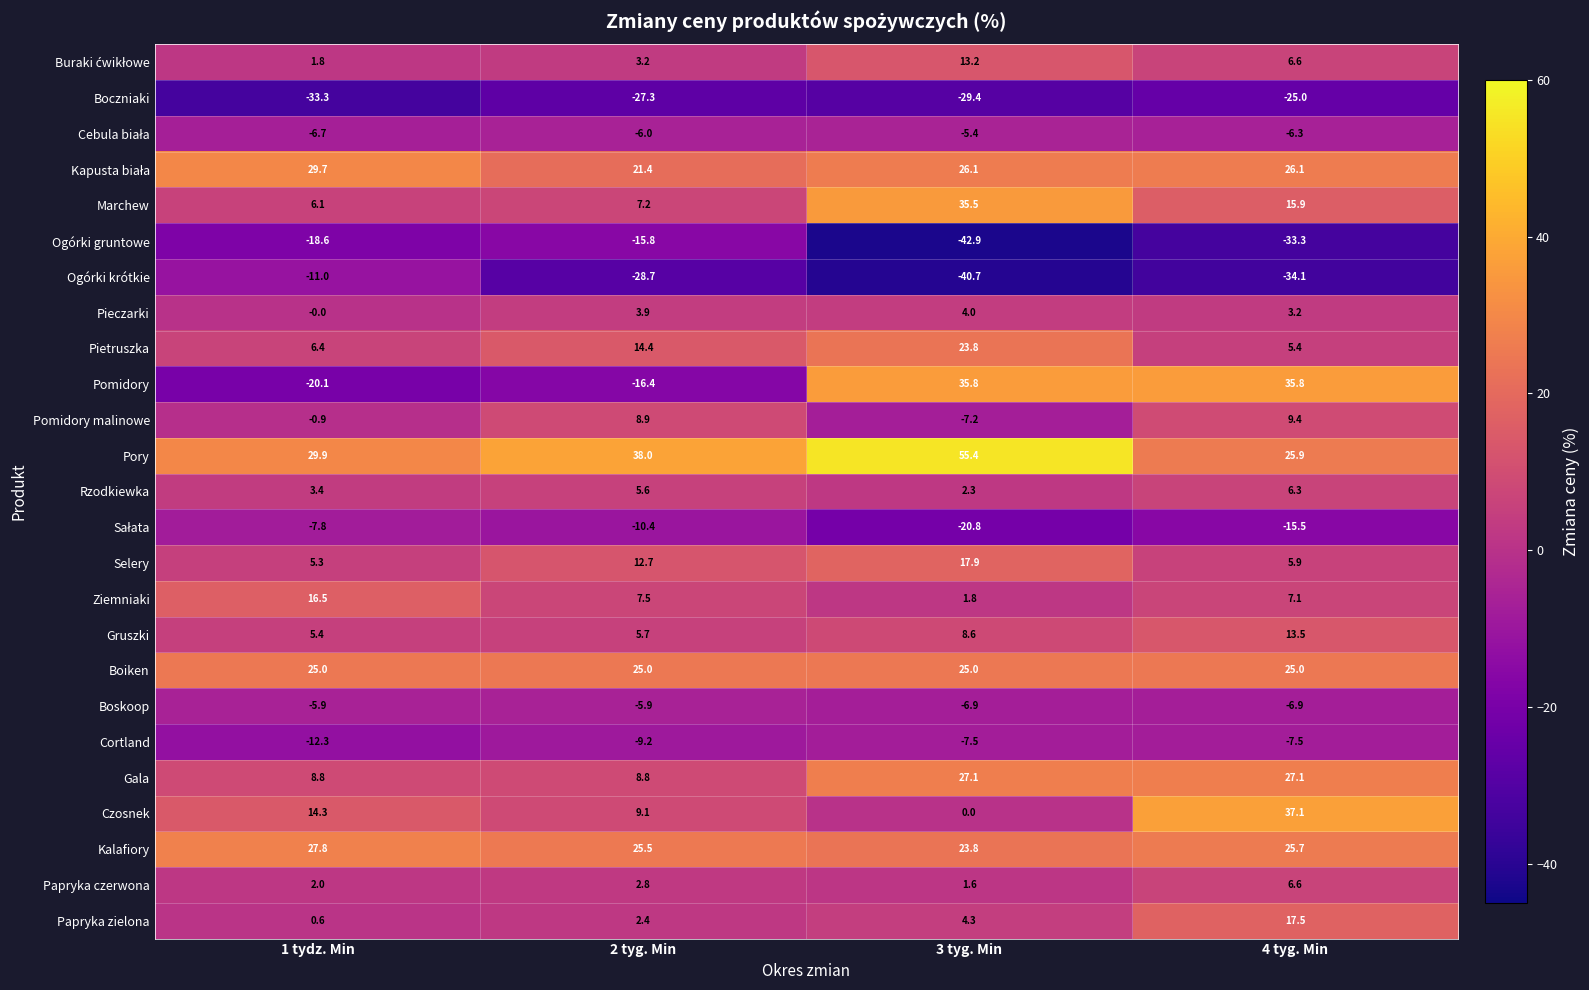

Which series has the widest spread of values?

Pomidory